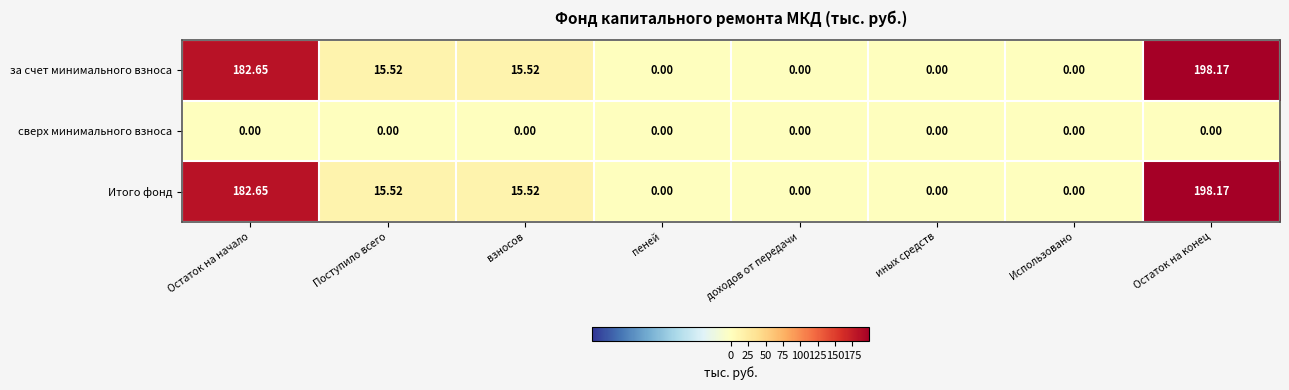

How many data points in за счет минимального взноса are less than 15?

4